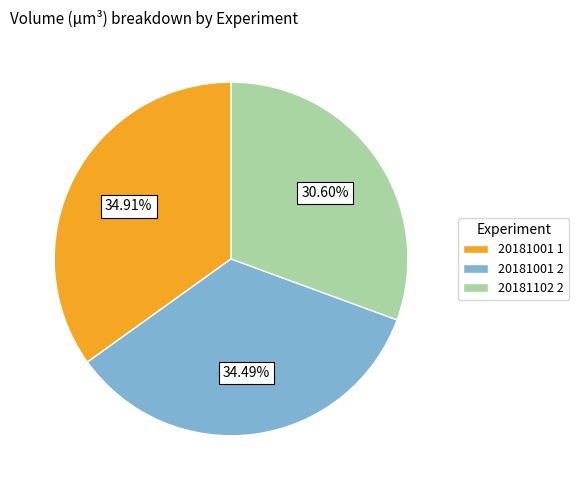

To the nearest percent, what is the difference between the 20181102 2 and 20181001 1 slice percentages?

4%